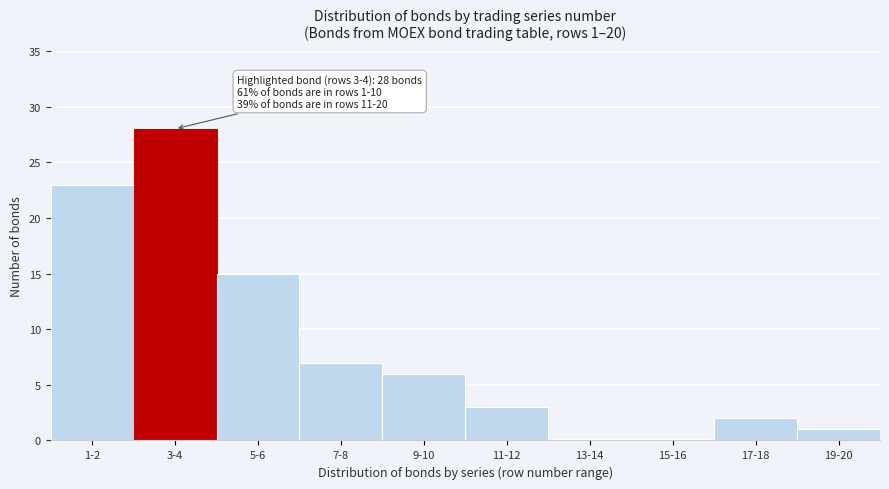

Reading right to left, extract all data points from this chart.

19-20=1	17-18=2	15-16=0	13-14=0	11-12=3	9-10=6	7-8=7	5-6=15	3-4=28	1-2=23